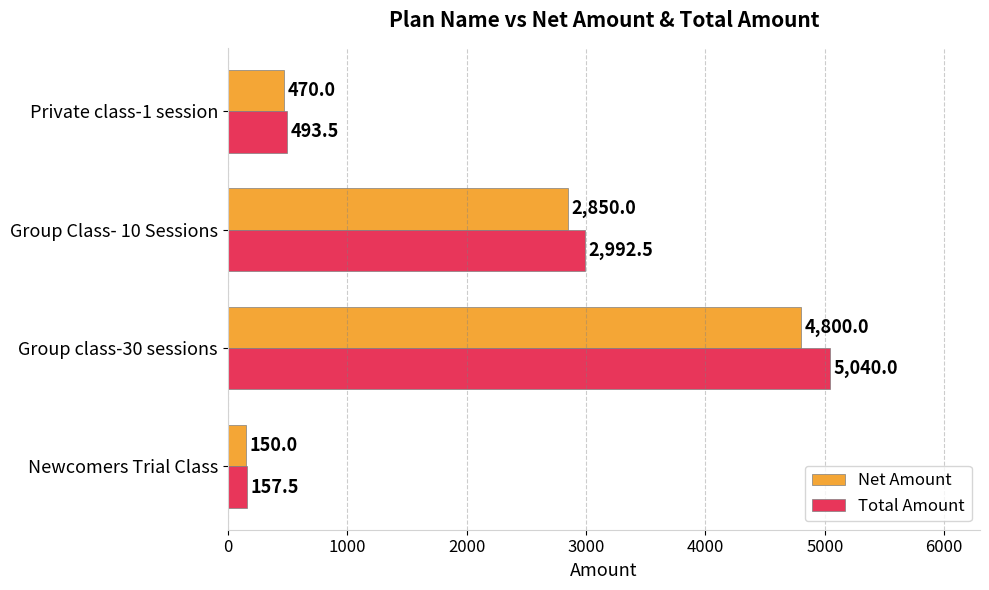

Which series has the largest range (max minus min)?

Total Amount